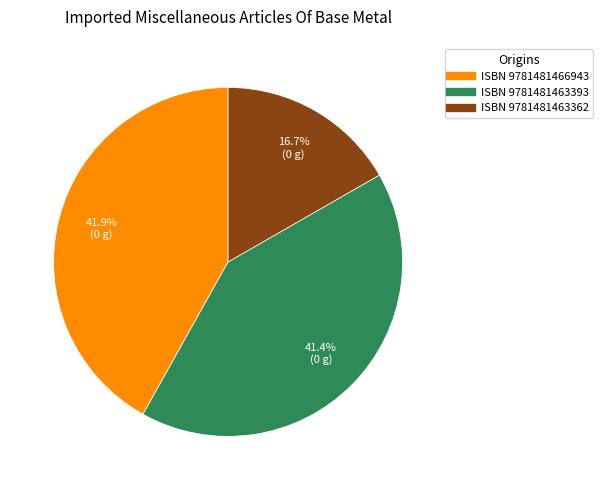

Does any single category account for the majority?

No